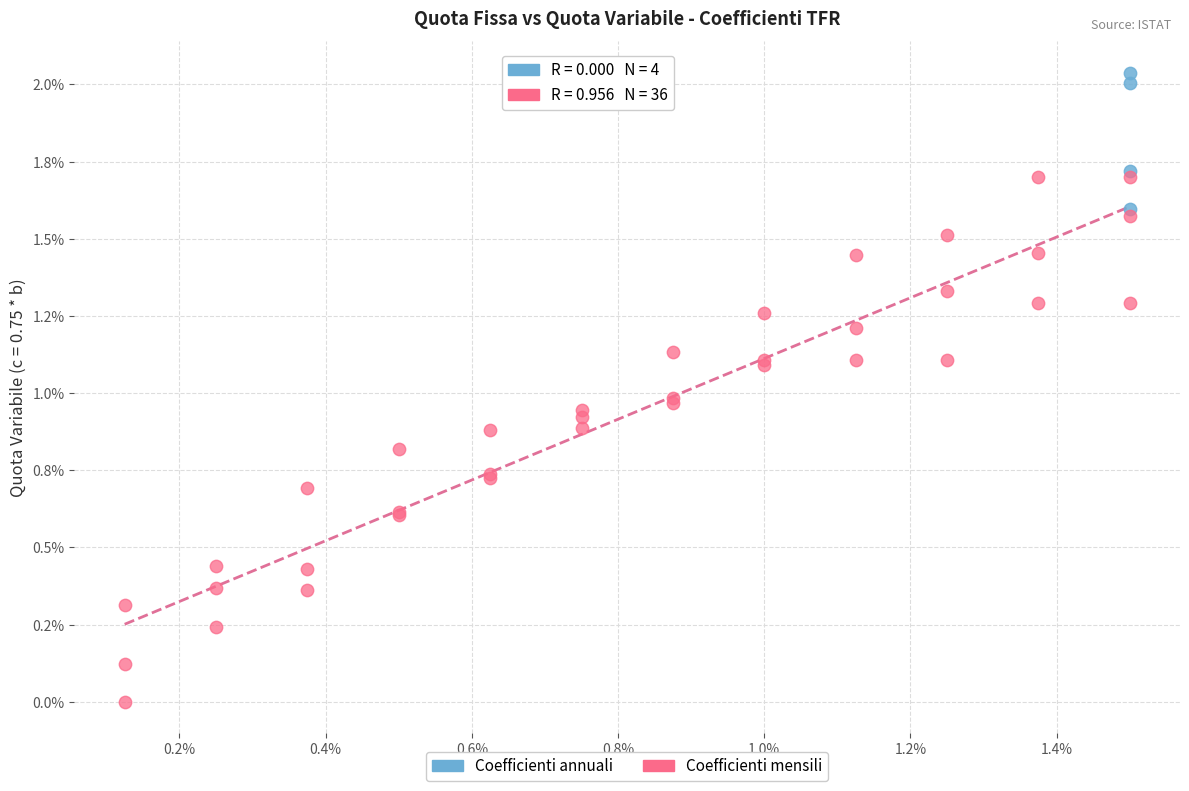

Which series has the largest Y range (max minus min)?

Coefficienti mensili